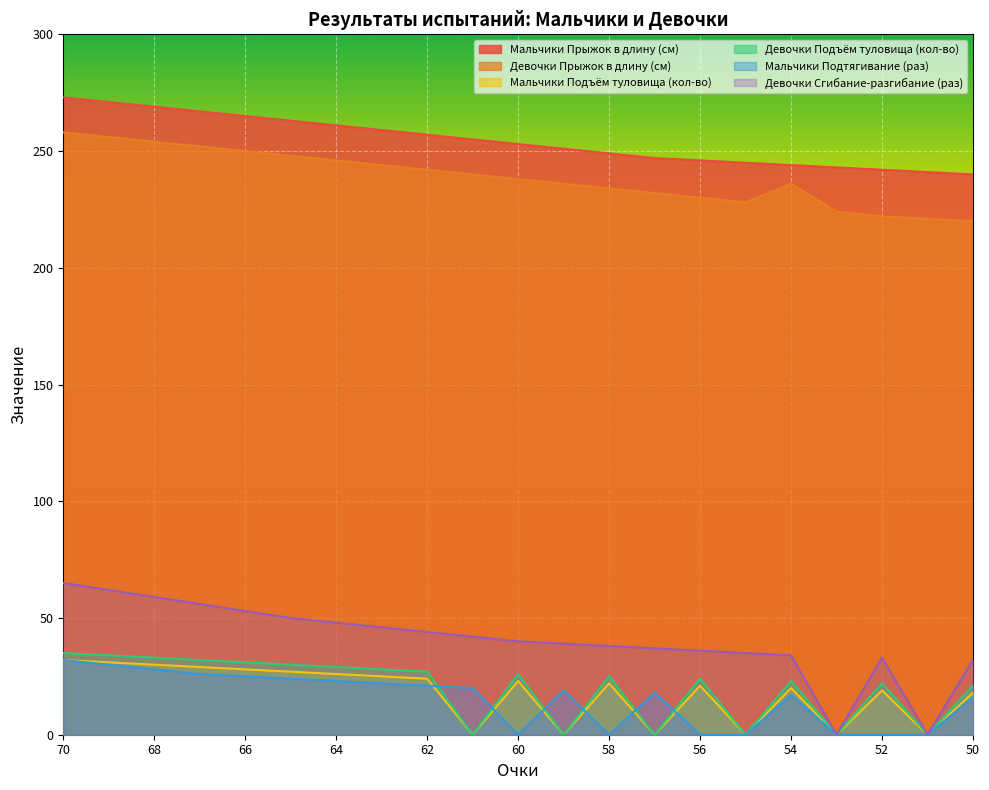

Is the value of Девочки Сгибание-разгибание (раз) at 68 greater than the value of Девочки Прыжок в длину (см) at 53?

No